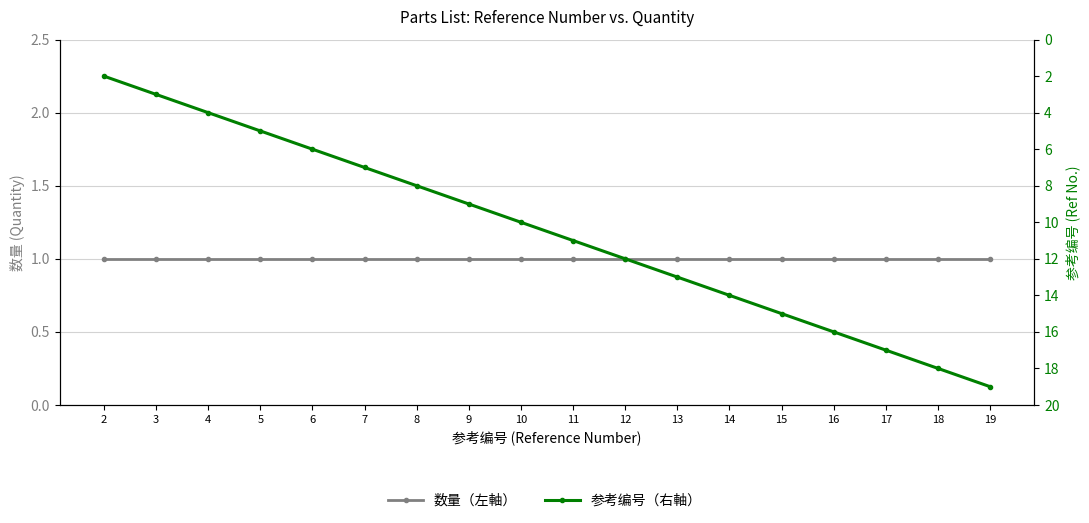

Reading left to right, list all the values displayed in this chart.

数量（左軸）: 1	1	1	1	1	1	1	1	1	1	1	1	1	1	1	1	1	1
参考编号（右軸）: 2	3	4	5	6	7	8	9	10	11	12	13	14	15	16	17	18	19